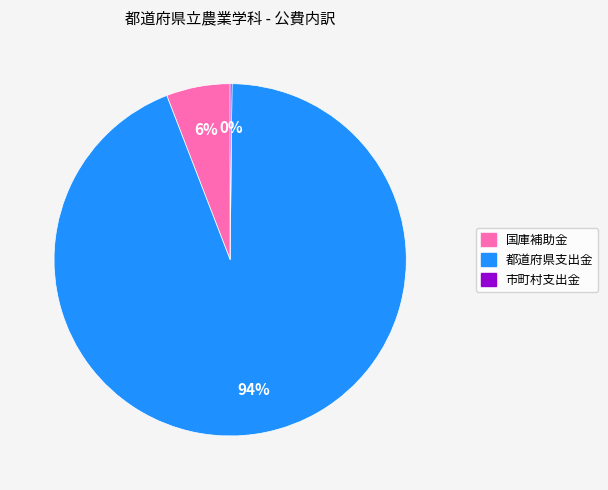

What percentage is the 都道府県支出金 slice, to the nearest percent?

94%